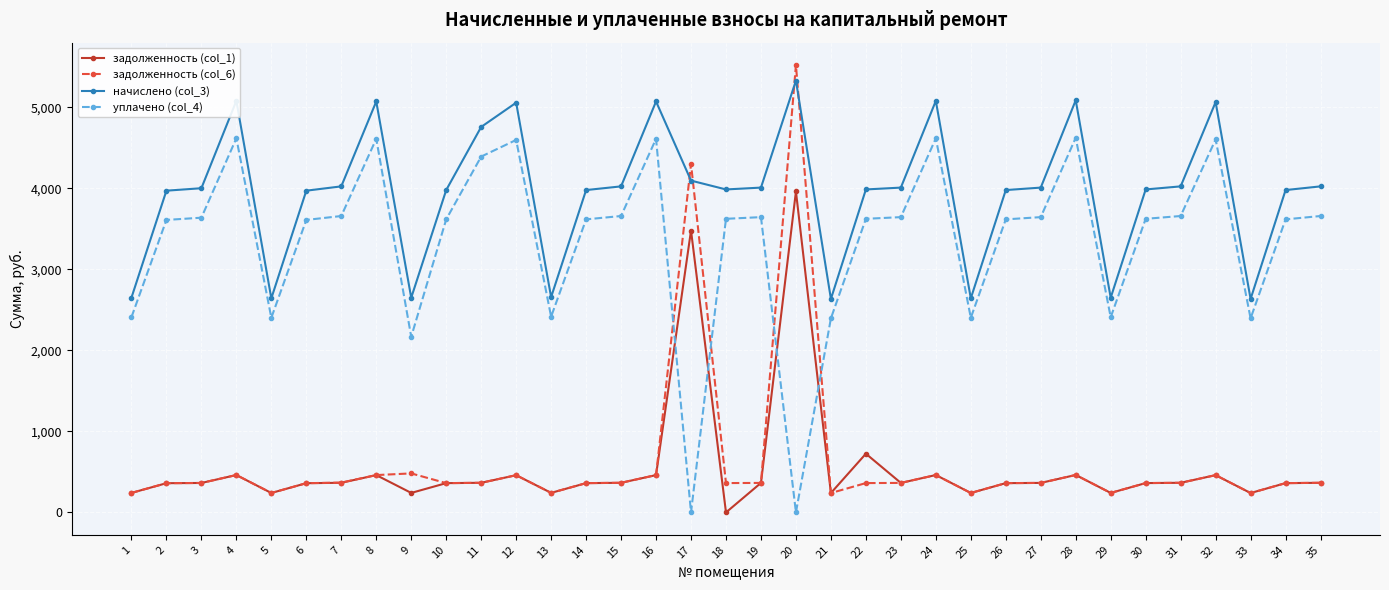

What is the value of the задолженность (col_1) point at the 17th from the left?

3478.3